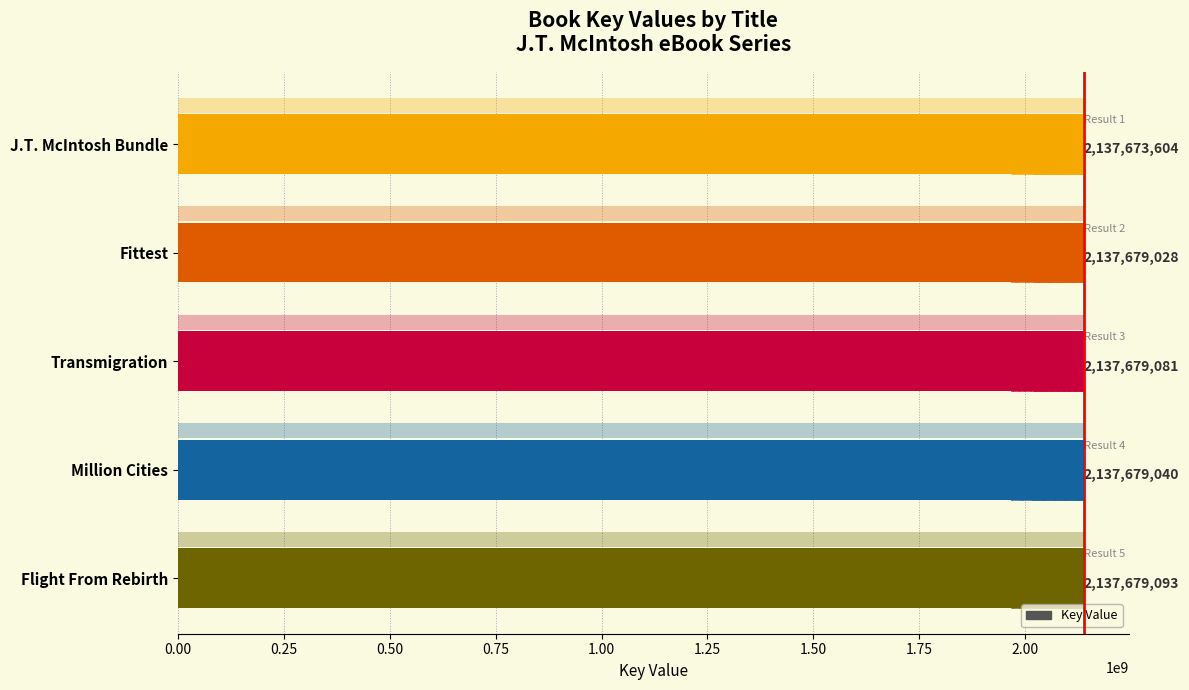

What is the greatest value displayed?

2137679093